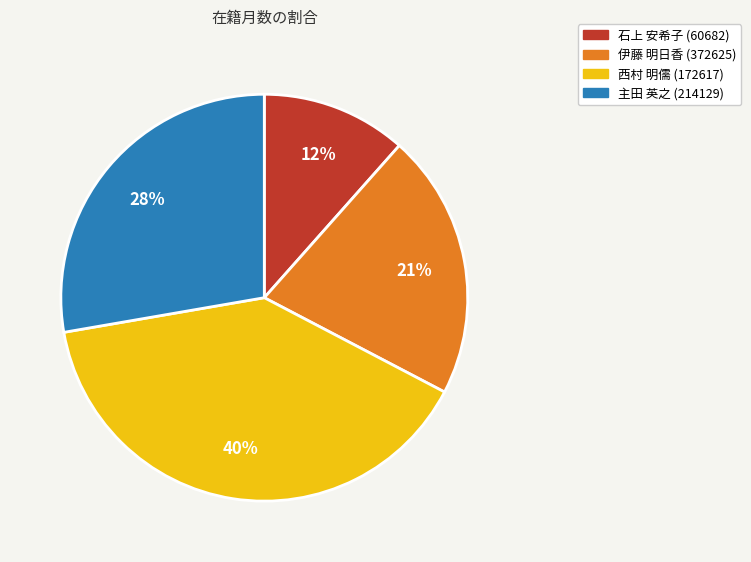

Between 西村 明儒 (172617) and 石上 安希子 (60682), which is larger?

西村 明儒 (172617)